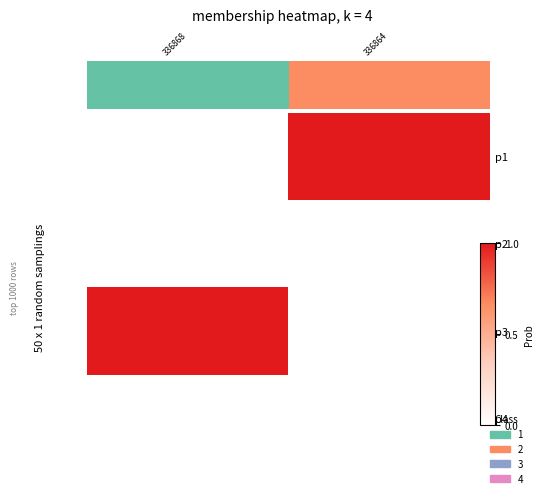

At which category does the chart reach its minimum across all series?

336868